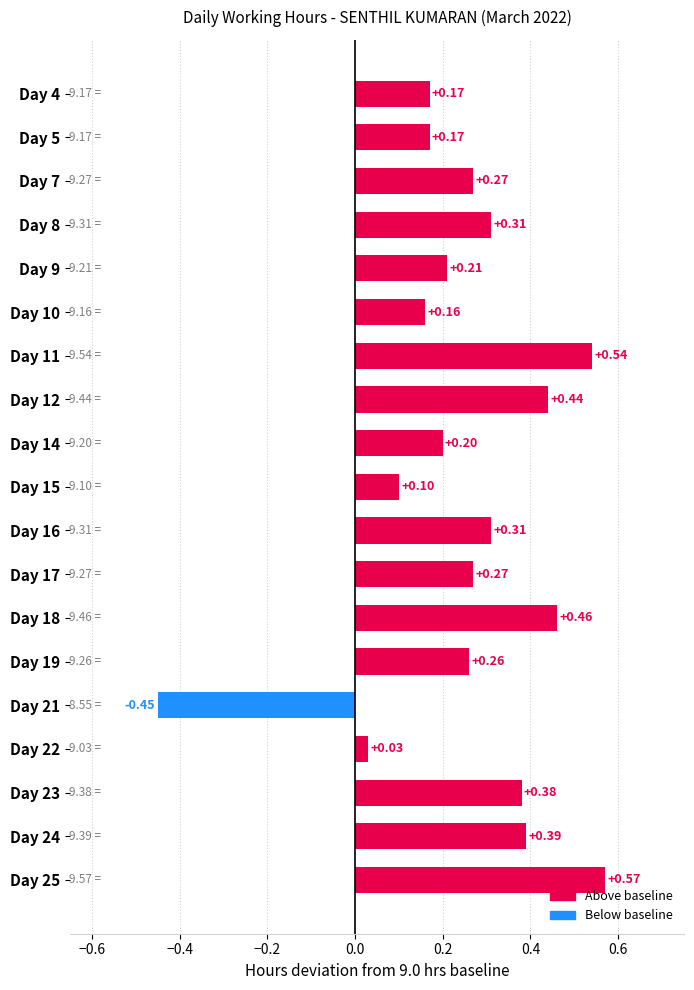

Are the bars horizontal?

Yes